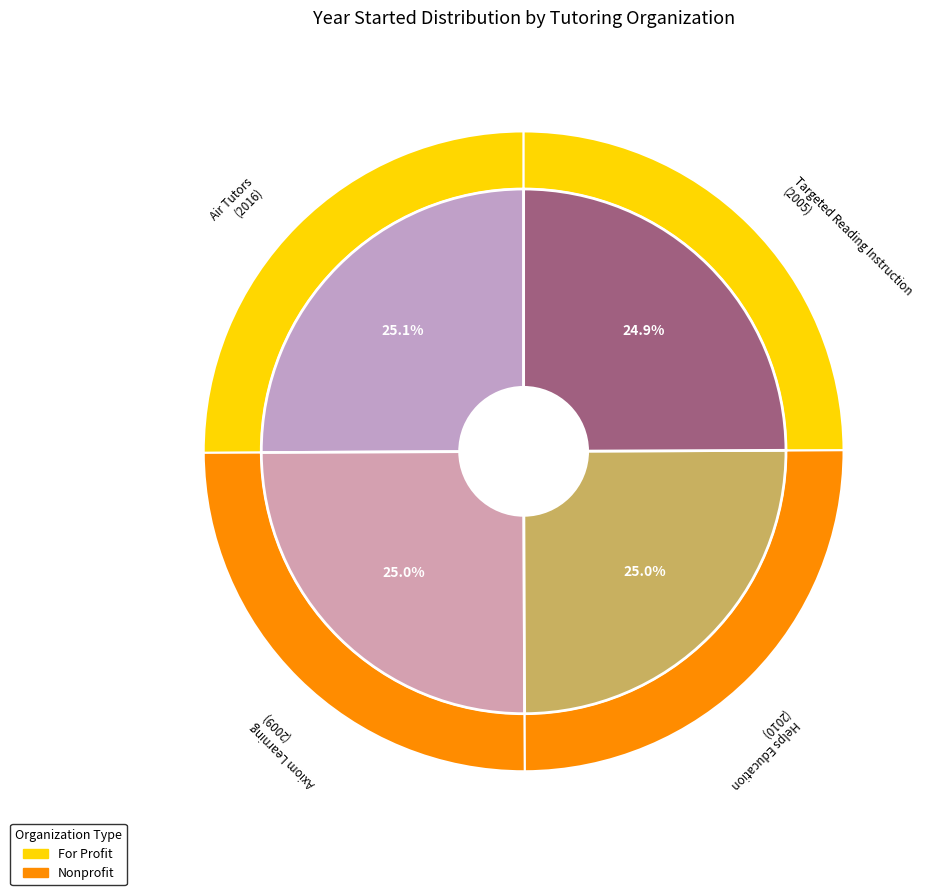

What percentage is the Helps Education slice, to the nearest percent?

25%